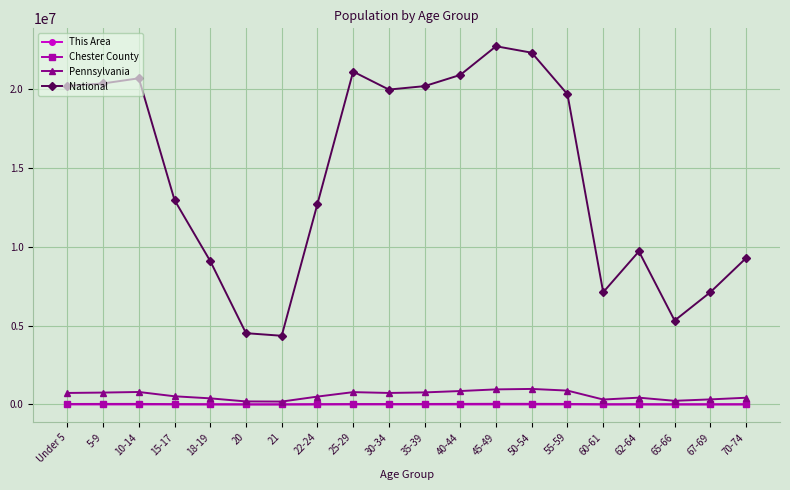

Between 20 and 45-49, which series saw the biggest shift?

National